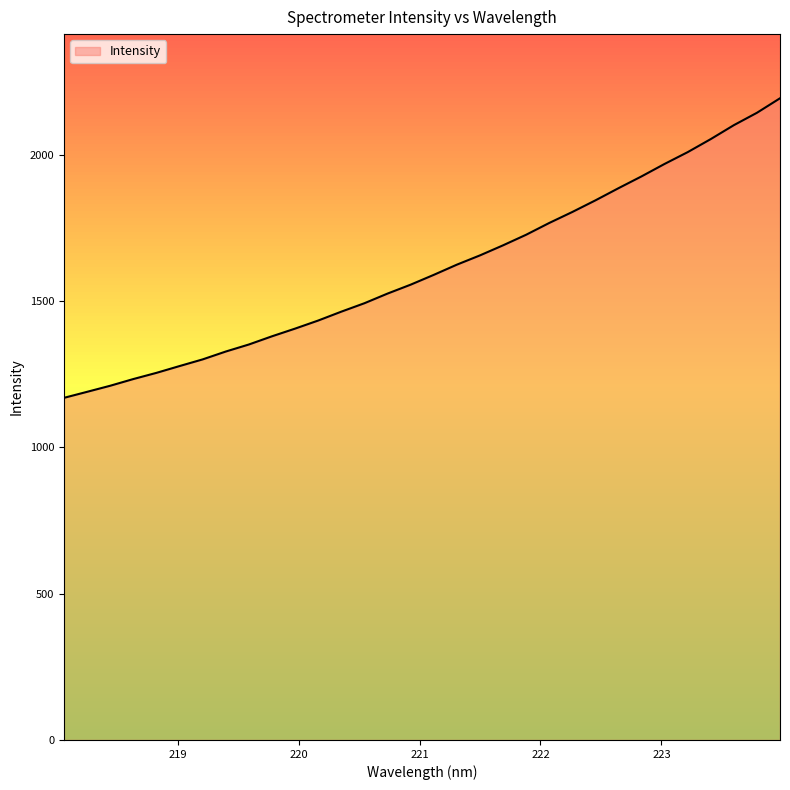

Does the chart display data point markers on the line(s)?

No